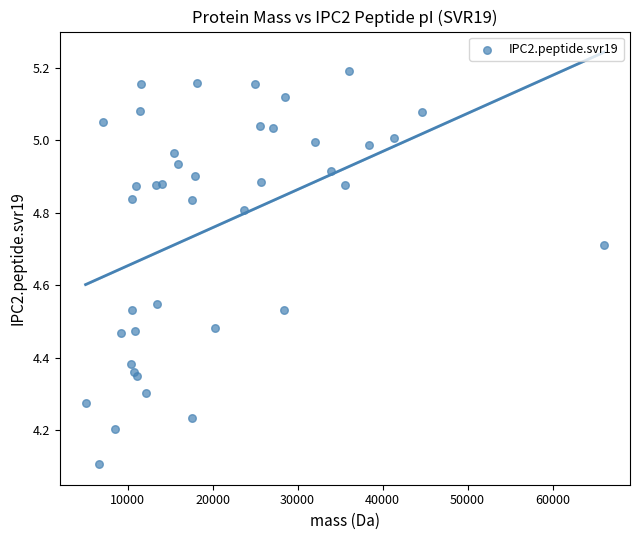

What Y value in the scatter plot is closest to 4?

4.1